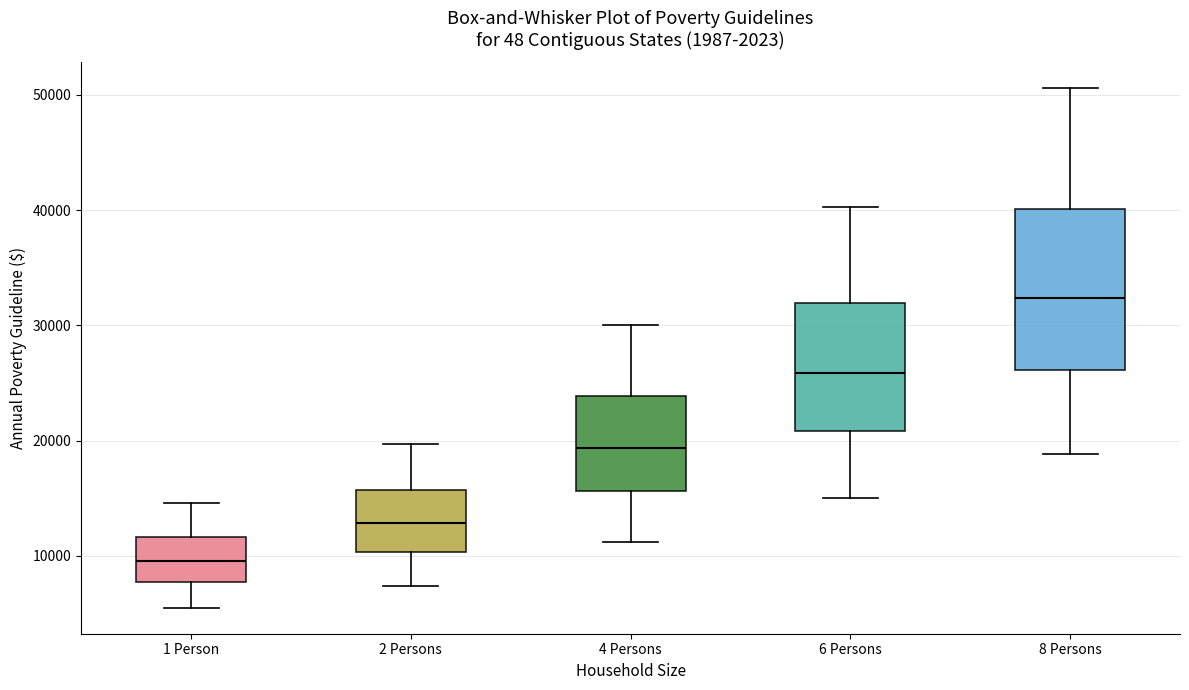

Where does the upper whisker of the box for 8 Persons end on the y-axis? The values are not printed on the chart, so give them approximately, as read against the axis.

51000